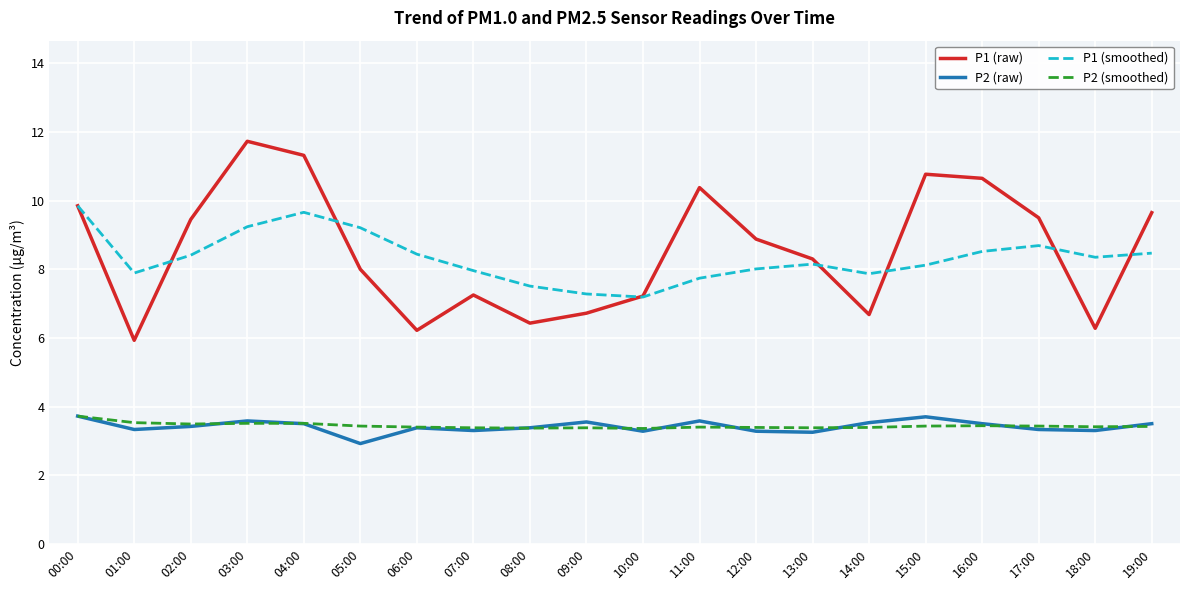

Is it true that P2 (raw) equals 1.9 at 19:00?

False